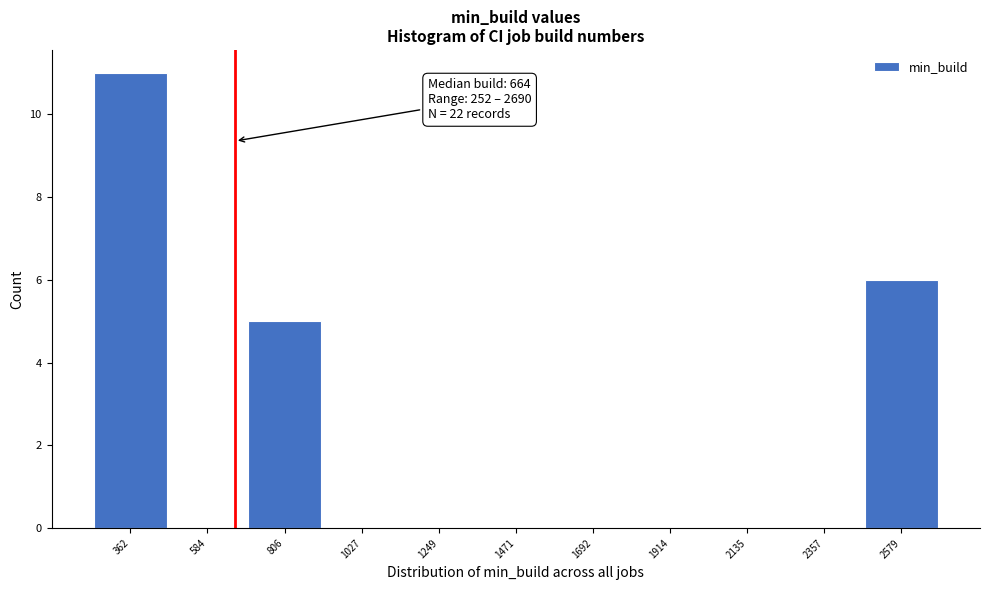

Over which range of the x-axis is the bar tallest?

250 to 450